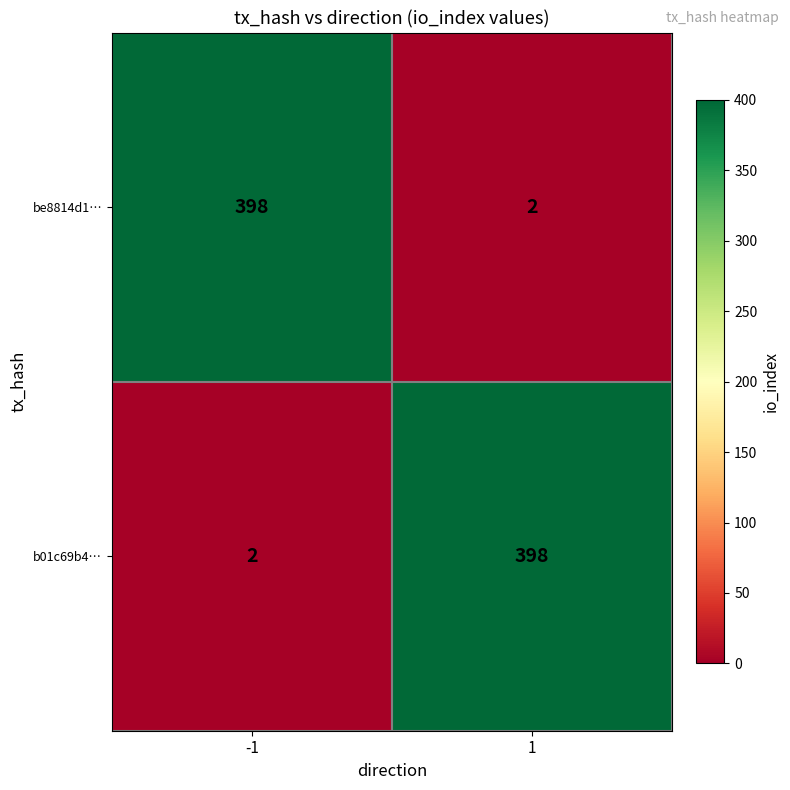

The b01c69b4… series shows 1 at -1. True or false?

False